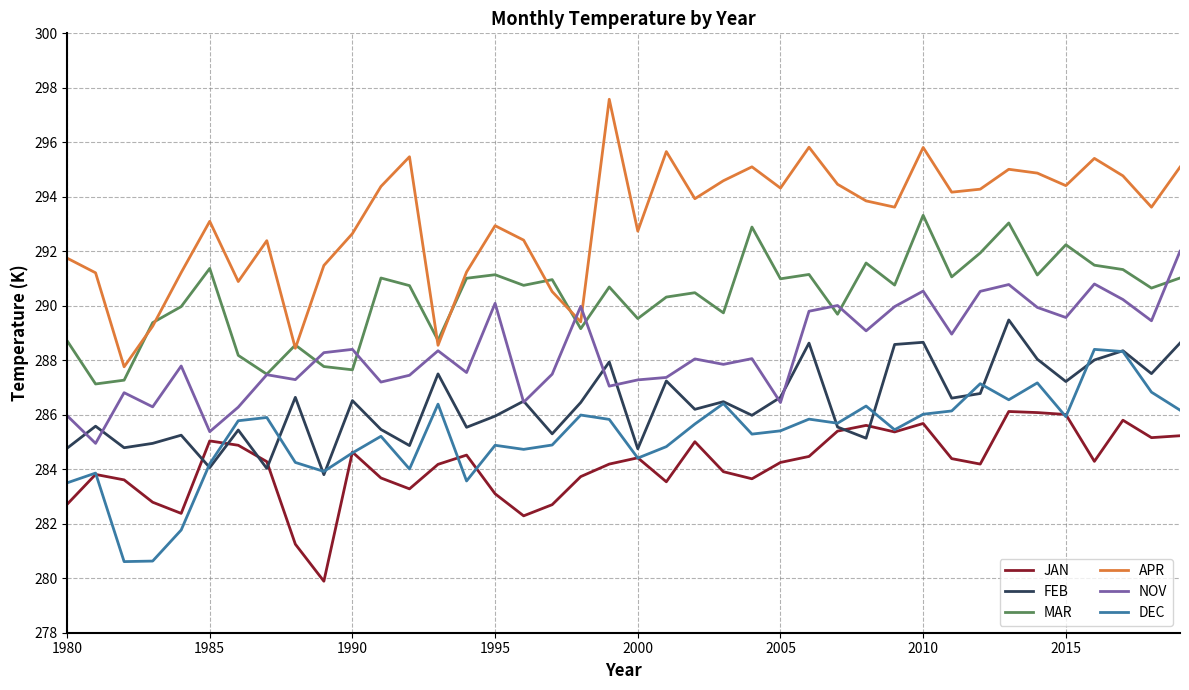

Which series has the largest total across all categories?

APR